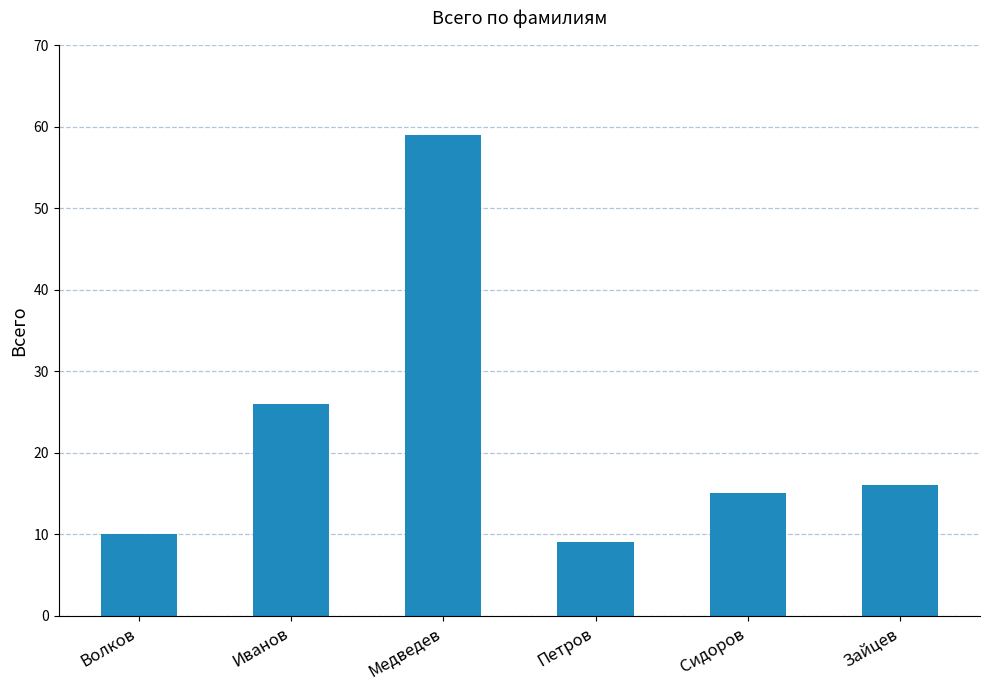

Is it true that the value at Волков is 10?

True